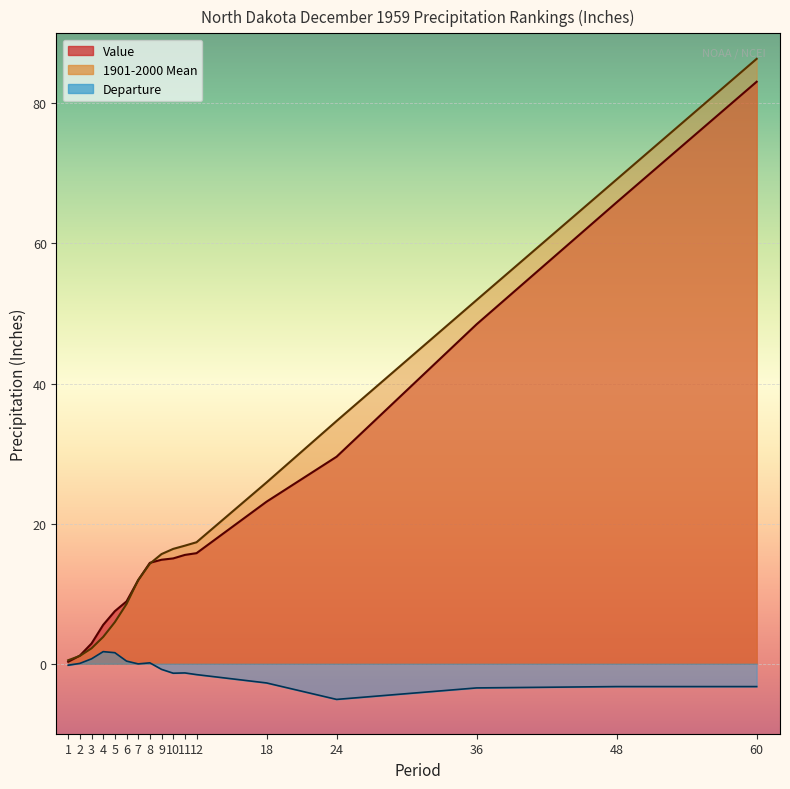

What is the difference between the Departure values at 12 and 48?

1.7